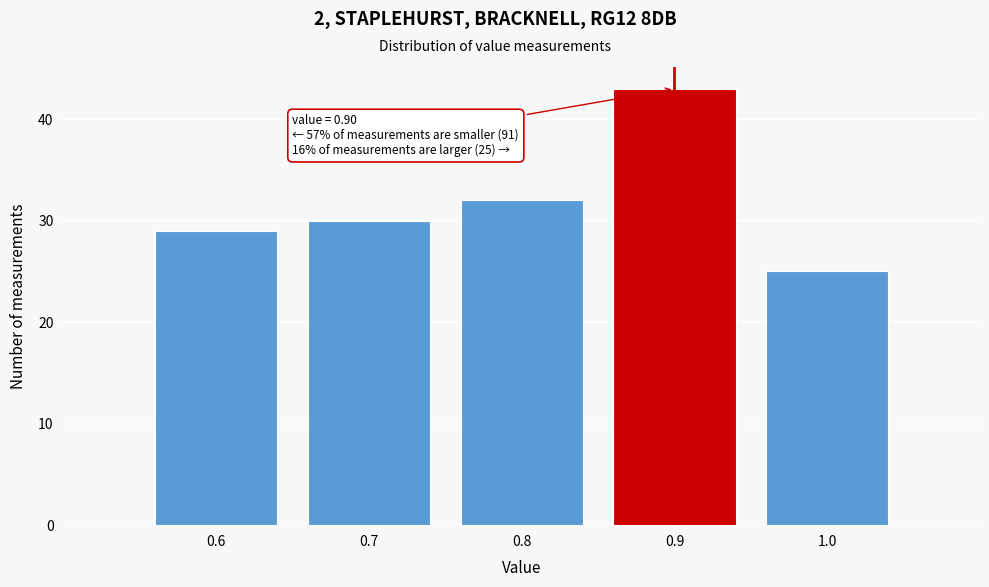

Over which range of the x-axis is the bar tallest?

0.85 to 0.95